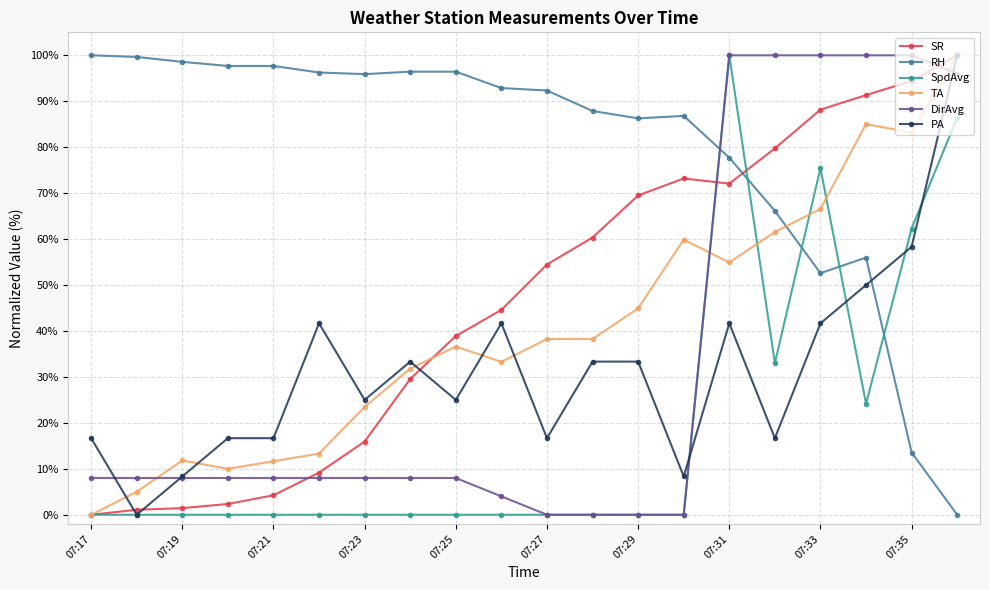

True or false: SR has more than 0 interior local peaks.

True